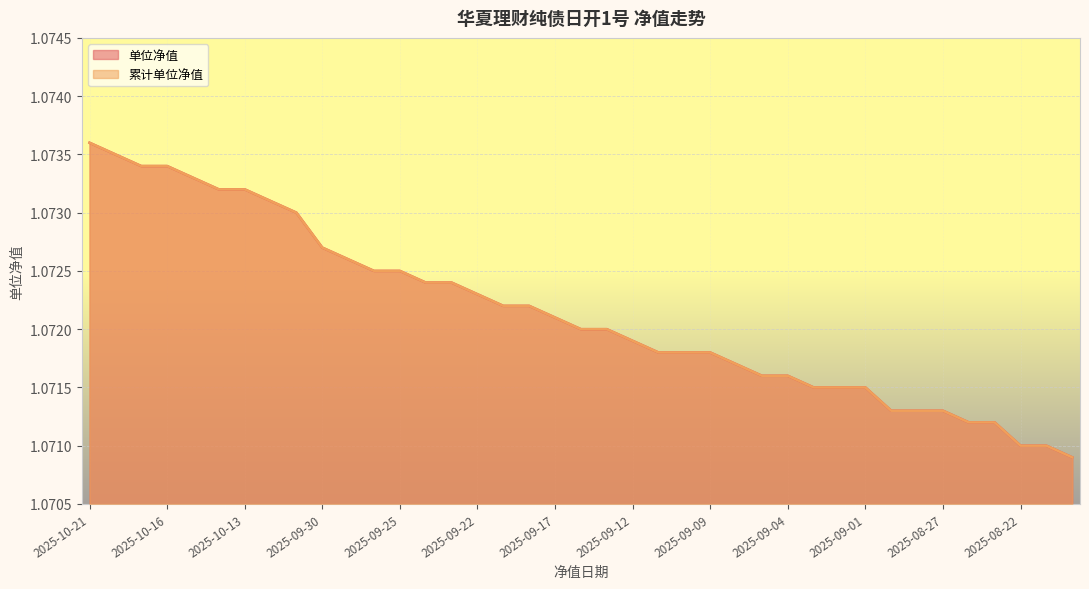

True or false: 单位净值 and 累计单位净值 cross at least once.

False